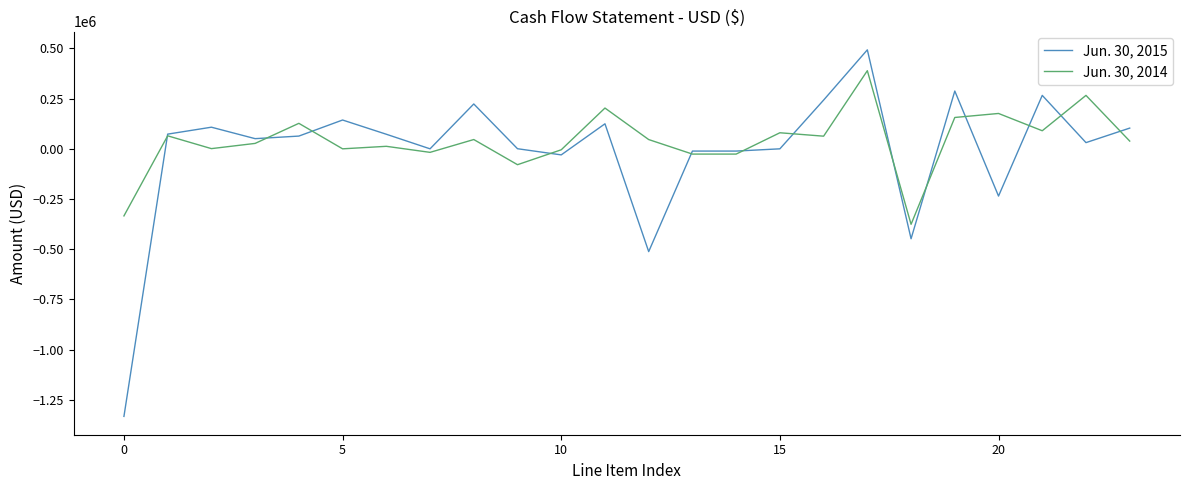

What is the average value of the Jun. 30, 2014 series?

38470